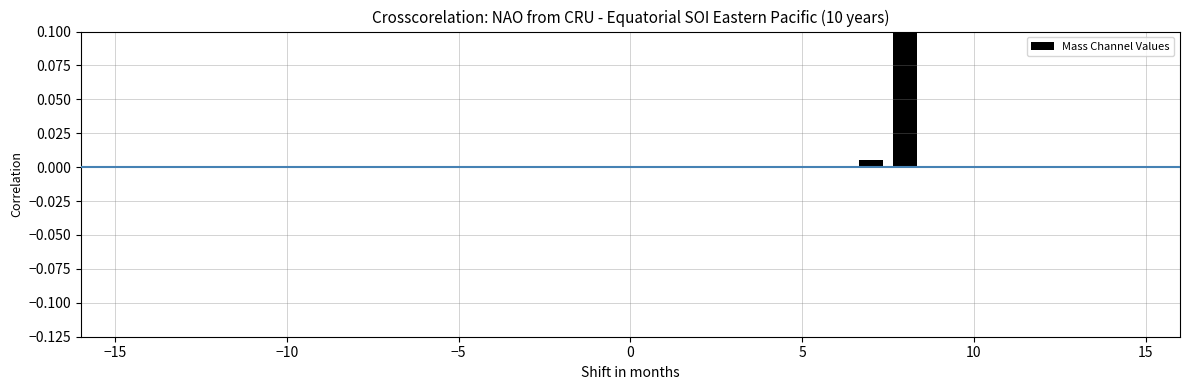

Count the number of data series in this chart.

1